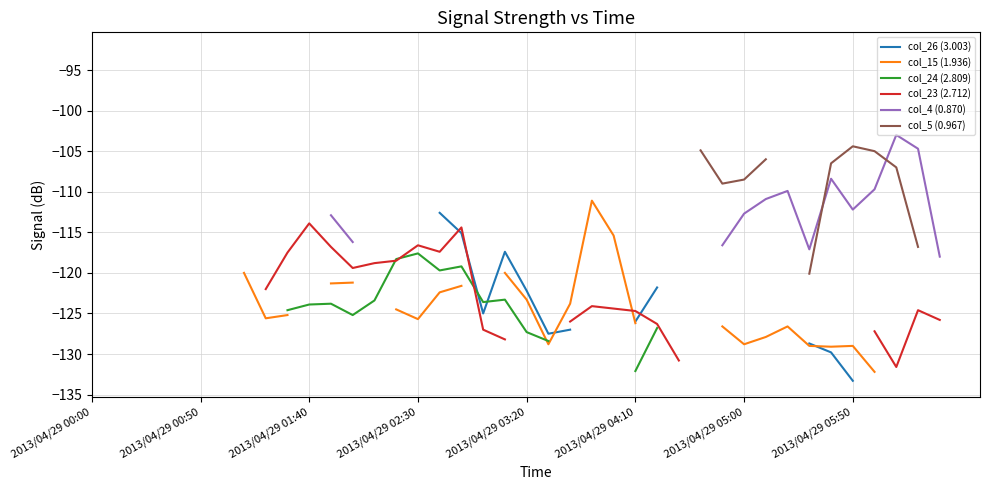

What are all the series names shown in the legend?

col_26 (3.003), col_15 (1.936), col_24 (2.809), col_23 (2.712), col_4 (0.870), col_5 (0.967)